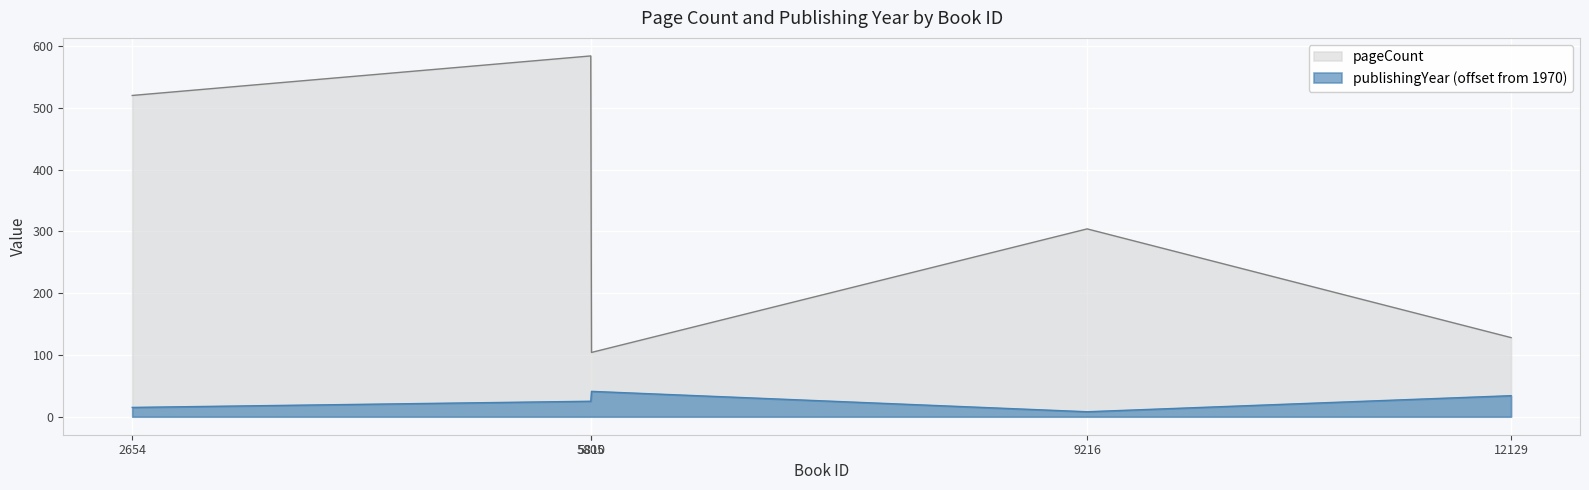

What are all the series names shown in the legend?

pageCount, publishingYear (offset from 1970)